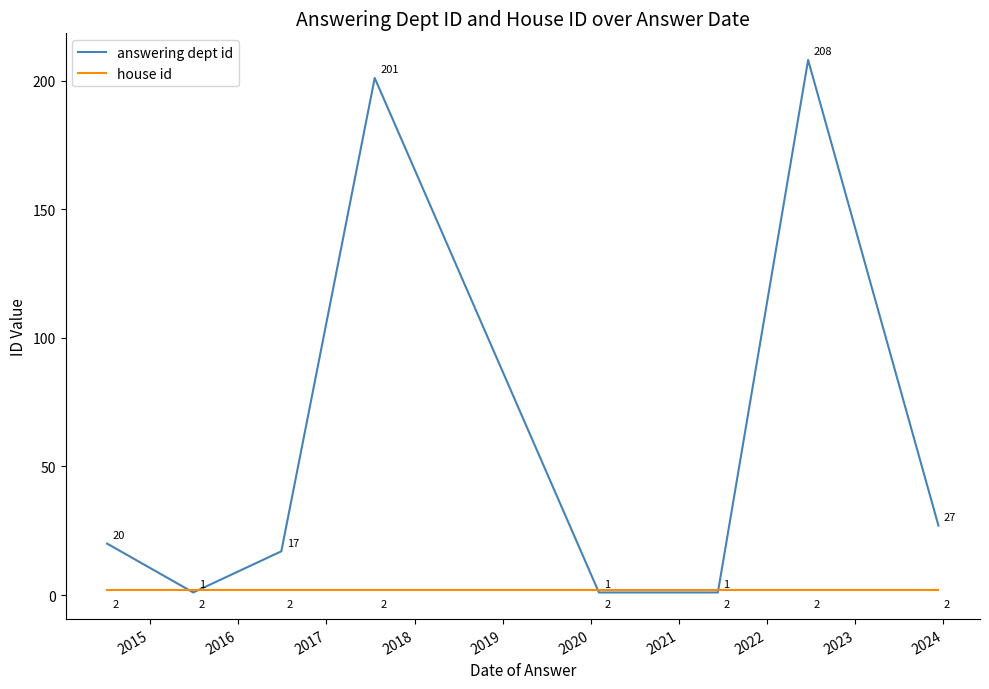

How many intersections are there between house id and answering dept id?

4